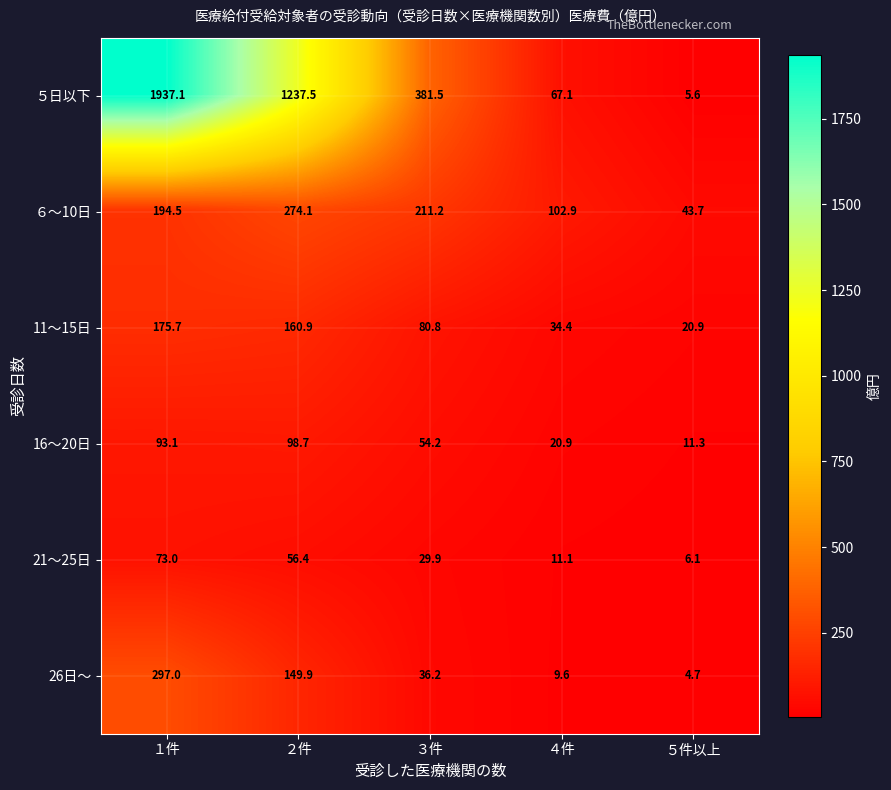

At ５件以上, list the series in order from smallest to largest.

26日～, ５日以下, 21～25日, 16～20日, 11～15日, ６～10日